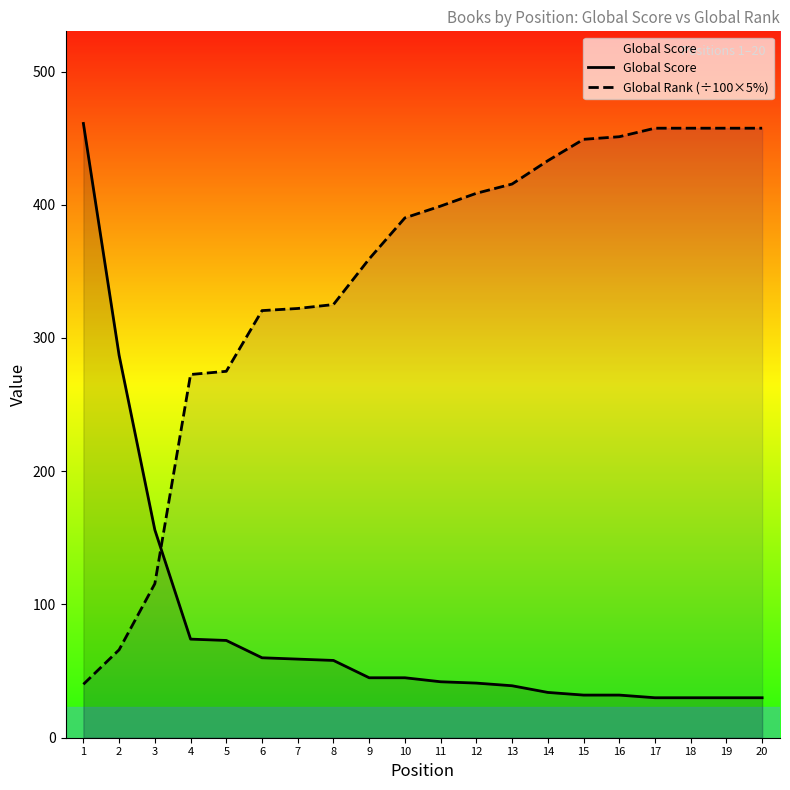

What is the approximate value of Global Score at 10?

45.0